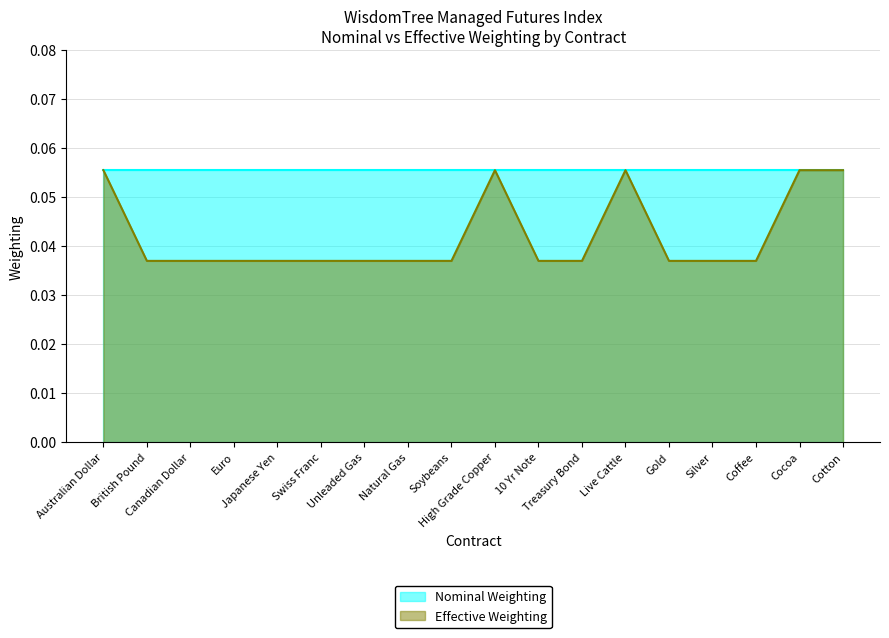

True or false: there are more than 0 points higher than both neighbors.

True